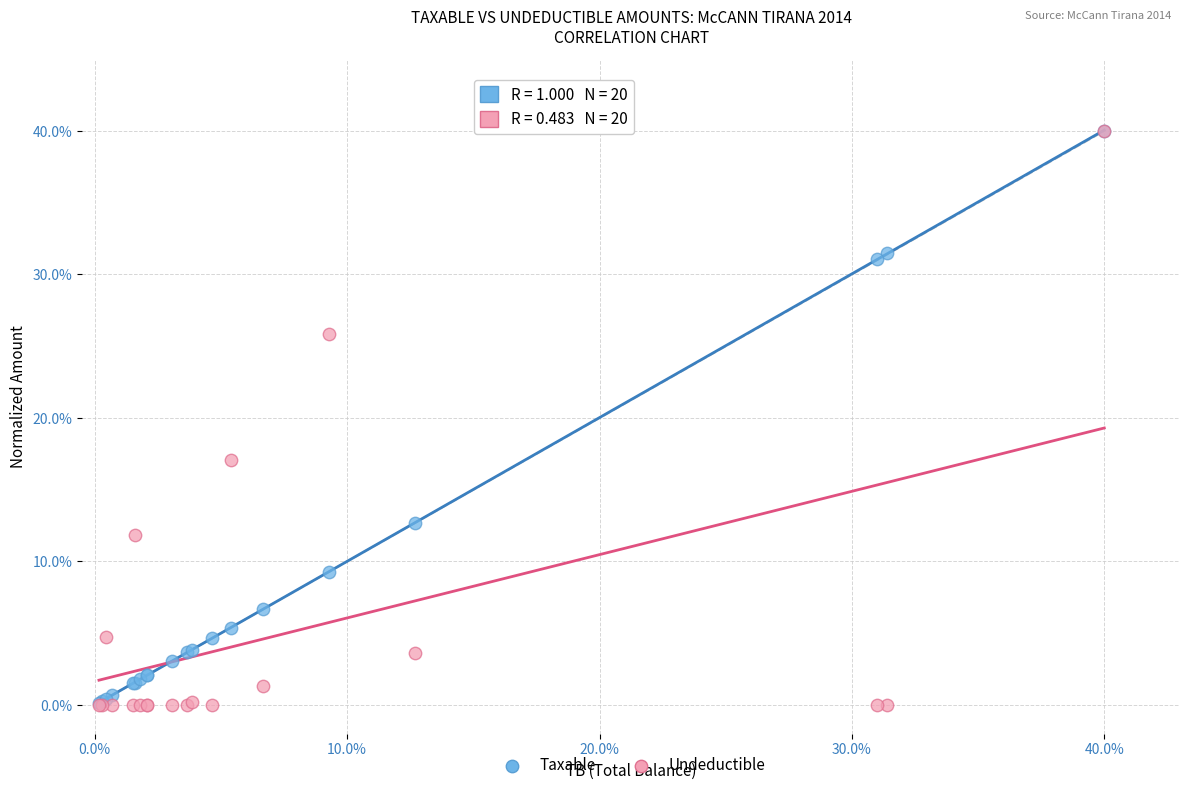

What are all the series names shown in the legend?

Taxable, Undeductible